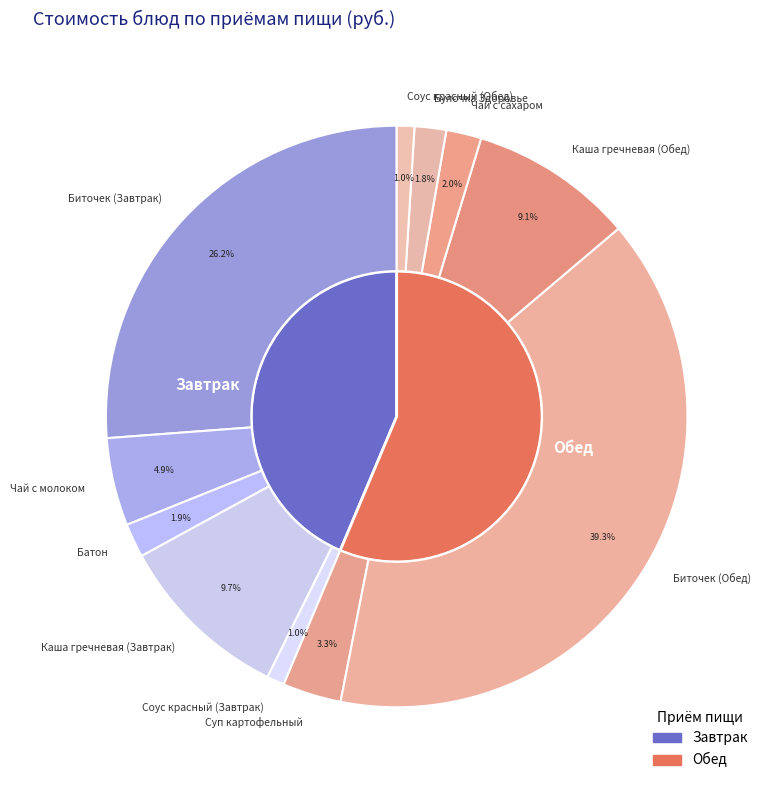

Count the number of slices in the pie.

11